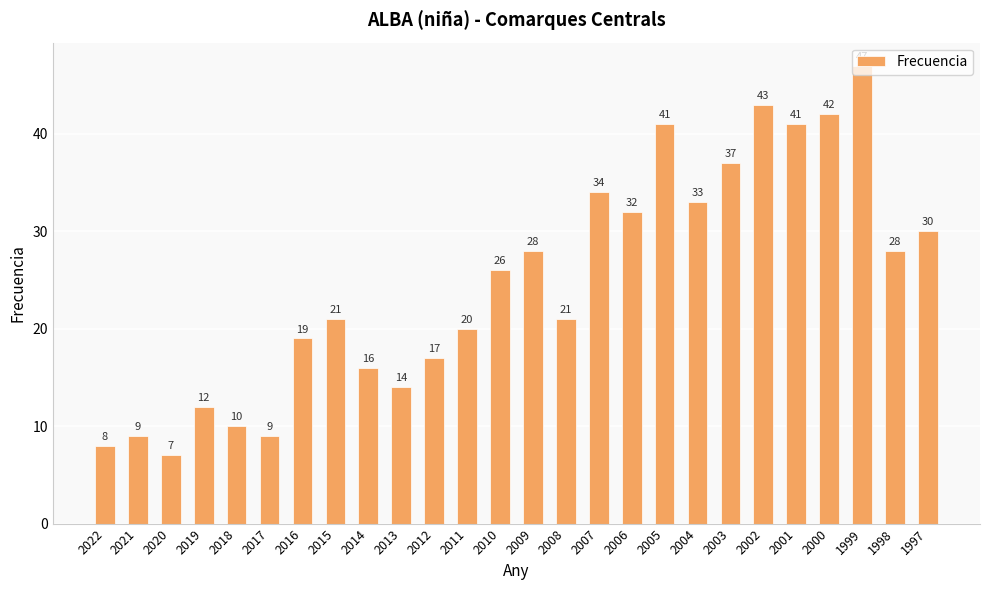

What is the ratio of the value at 2015 to the value at 2021?

2.3